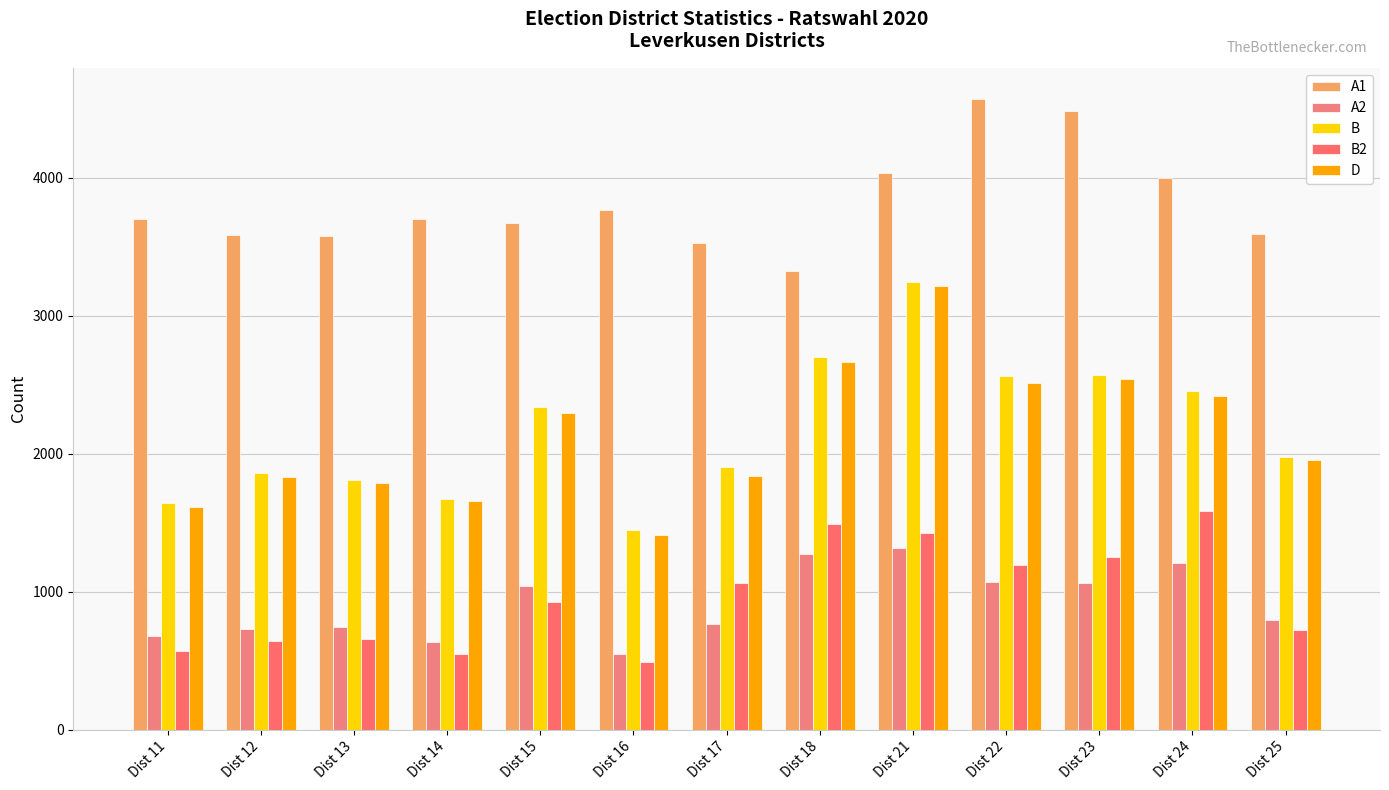

The B series shows 3242 at Dist 21. True or false?

True